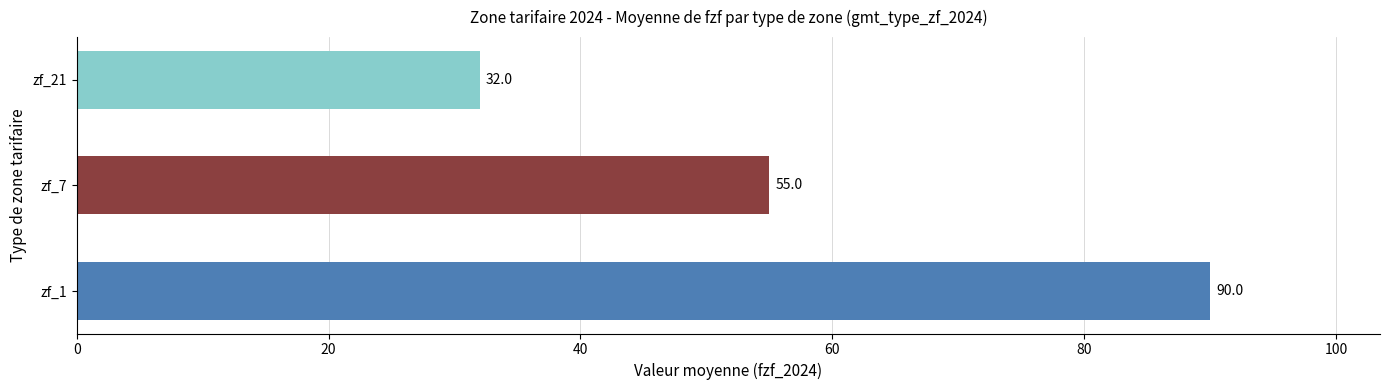

What is the change in value from zf_1 to zf_21?

-58